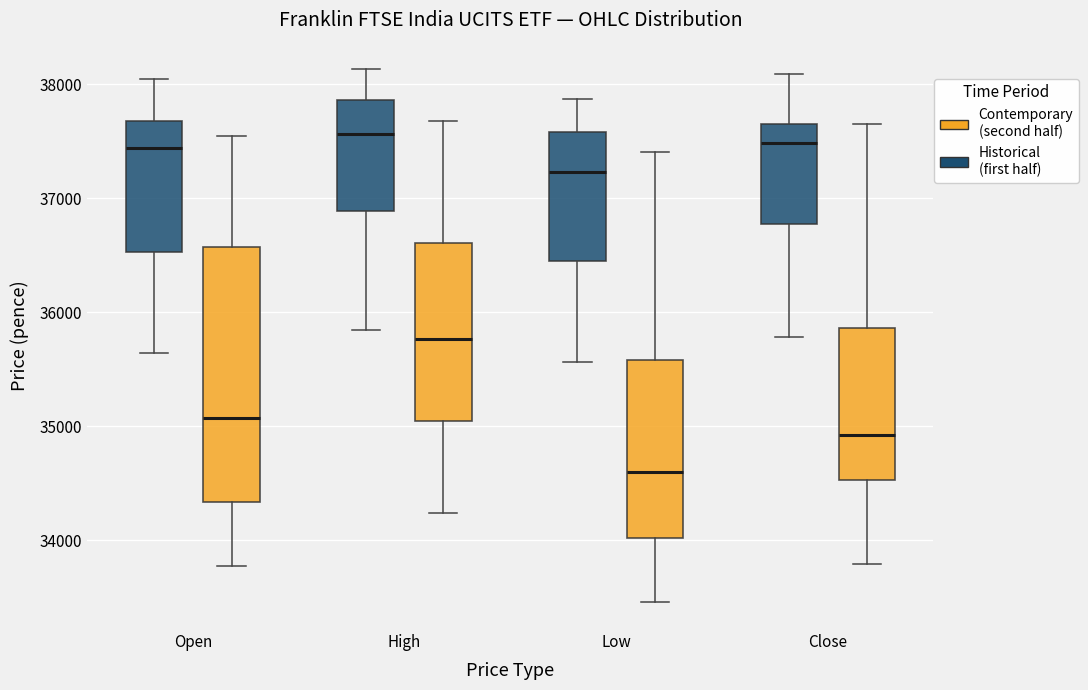

Comparing the boxes themselves (not the whiskers), which one is the tallest?

Open (Contemporary (second half))